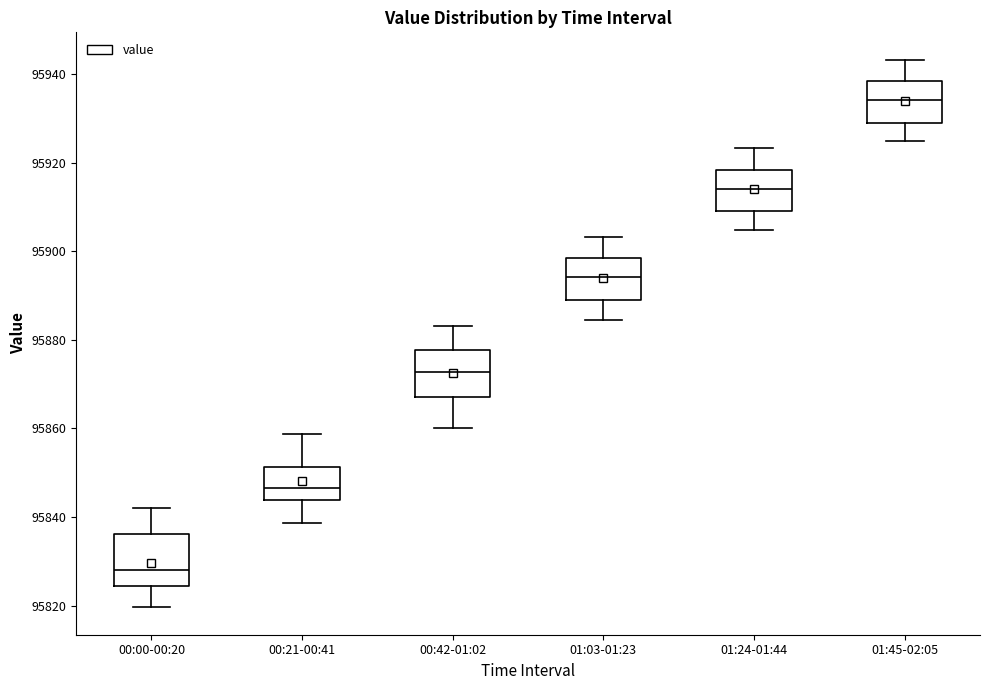

Reading left to right, transcribe this box plot: for each box, give where its median line is, the range the box spans, and where its two whiskers end, as read against the y-axis. The values are not printed on the chart, so give them approximately, as read against the axis.

00:00-00:20: median 95828, box 95824 to 95836, whiskers 95820 to 95842
00:21-00:41: median 95846, box 95844 to 95852, whiskers 95838 to 95858
00:42-01:02: median 95872, box 95868 to 95878, whiskers 95860 to 95884
01:03-01:23: median 95894, box 95890 to 95898, whiskers 95884 to 95904
01:24-01:44: median 95914, box 95908 to 95918, whiskers 95904 to 95924
01:45-02:05: median 95934, box 95928 to 95938, whiskers 95924 to 95944